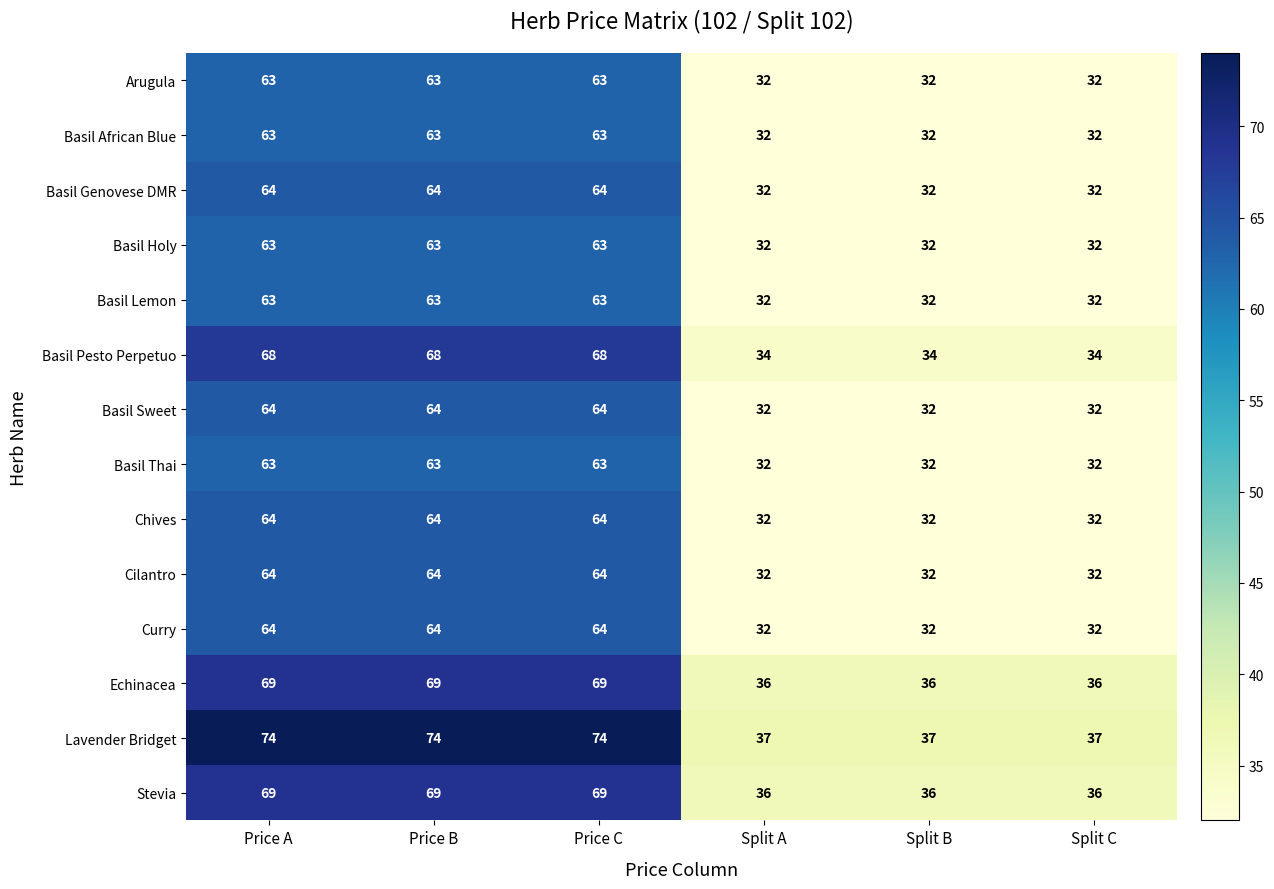

What is the maximum value for Echinacea?

69